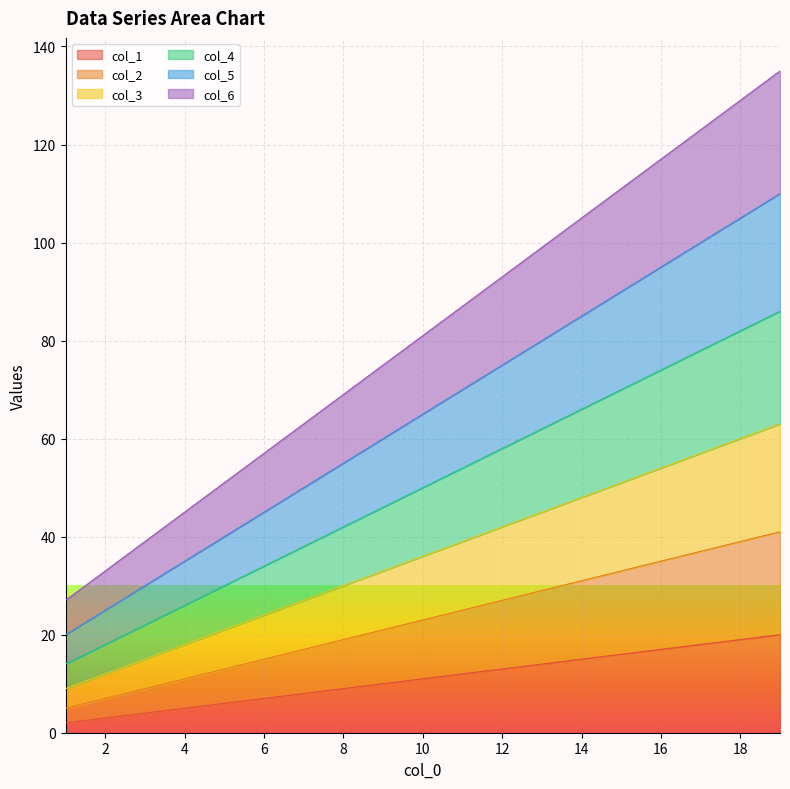

What is the minimum value shown in the chart?

2